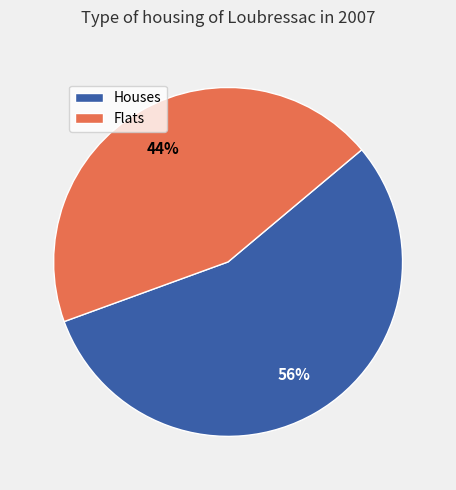

True or false: Houses accounts for 56% of the total.

True